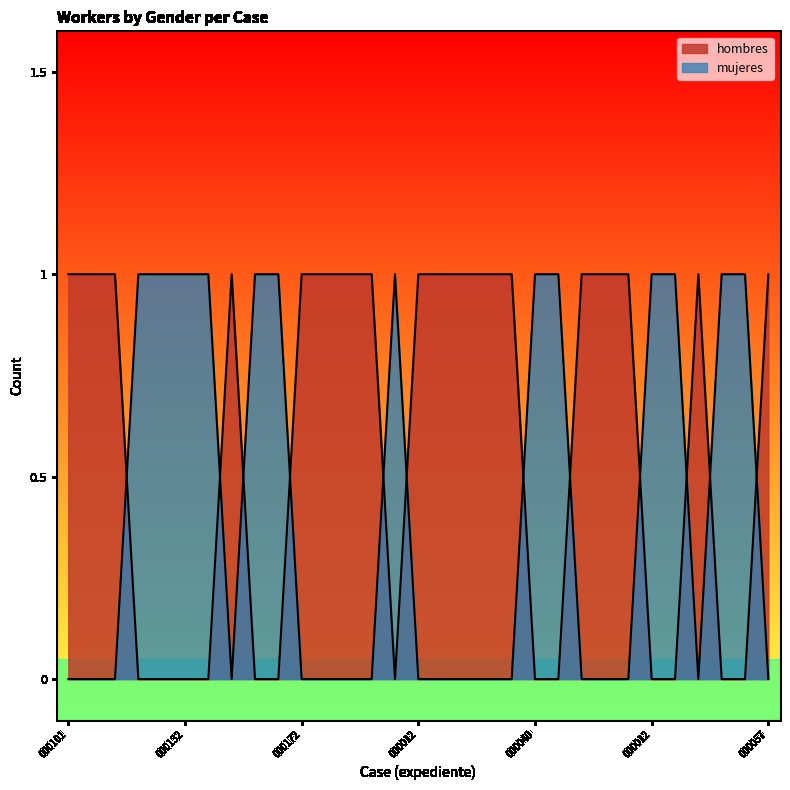

Which category has the highest value across all series?

000101